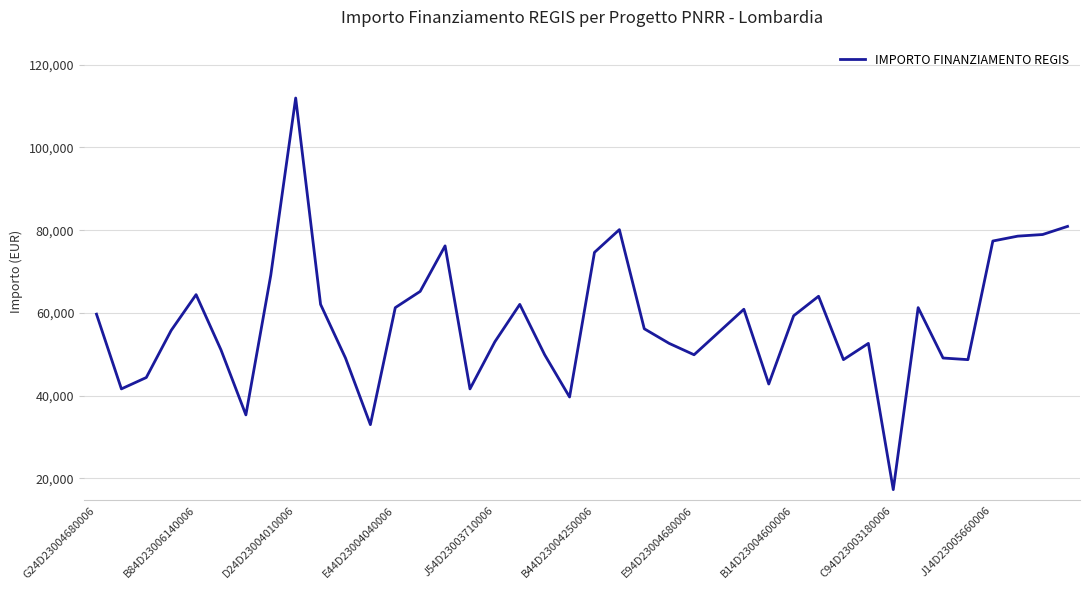

What is the difference between the maximum and minimum values?

94665.7